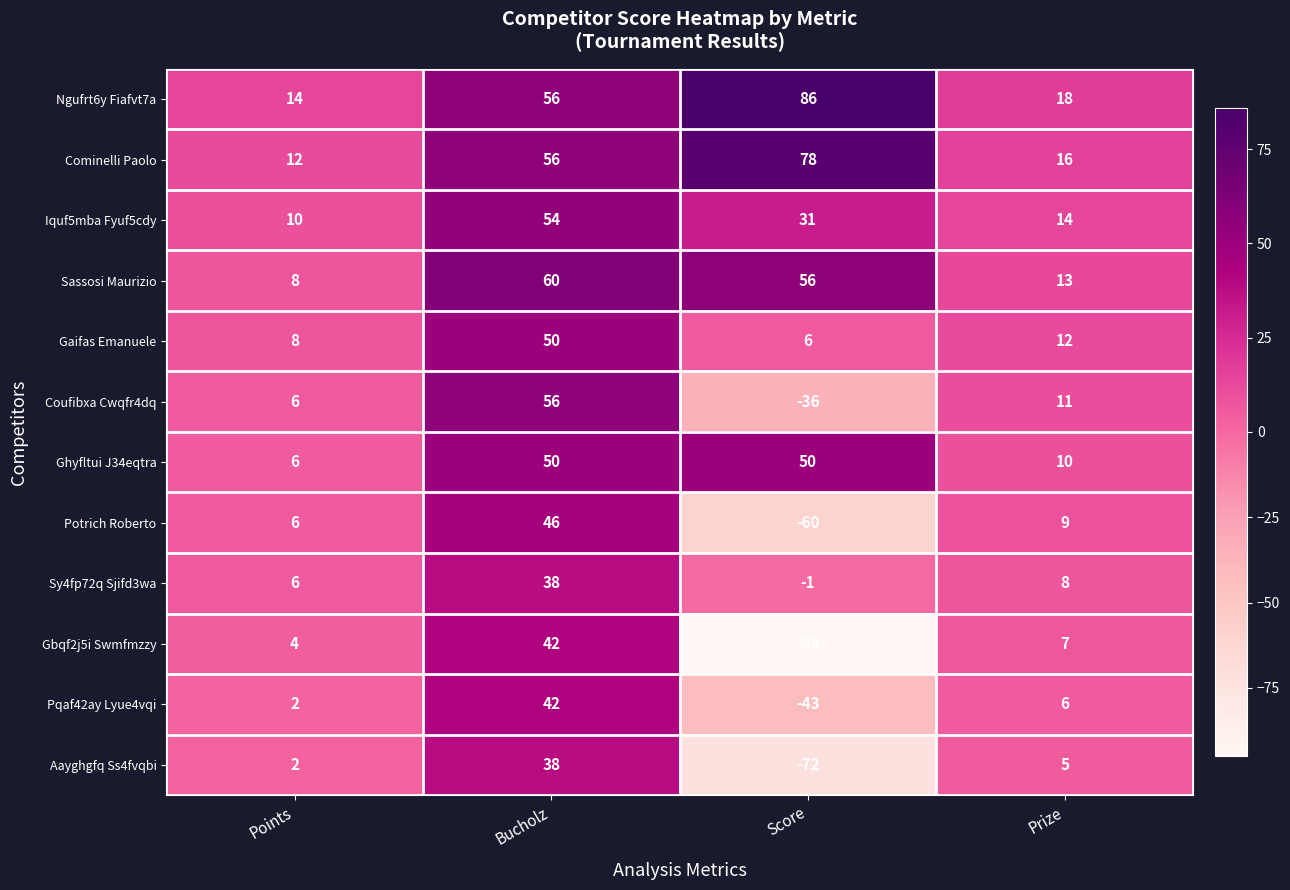

Is it true that Sy4fp72q Sjifd3wa equals 50 at Bucholz?

False